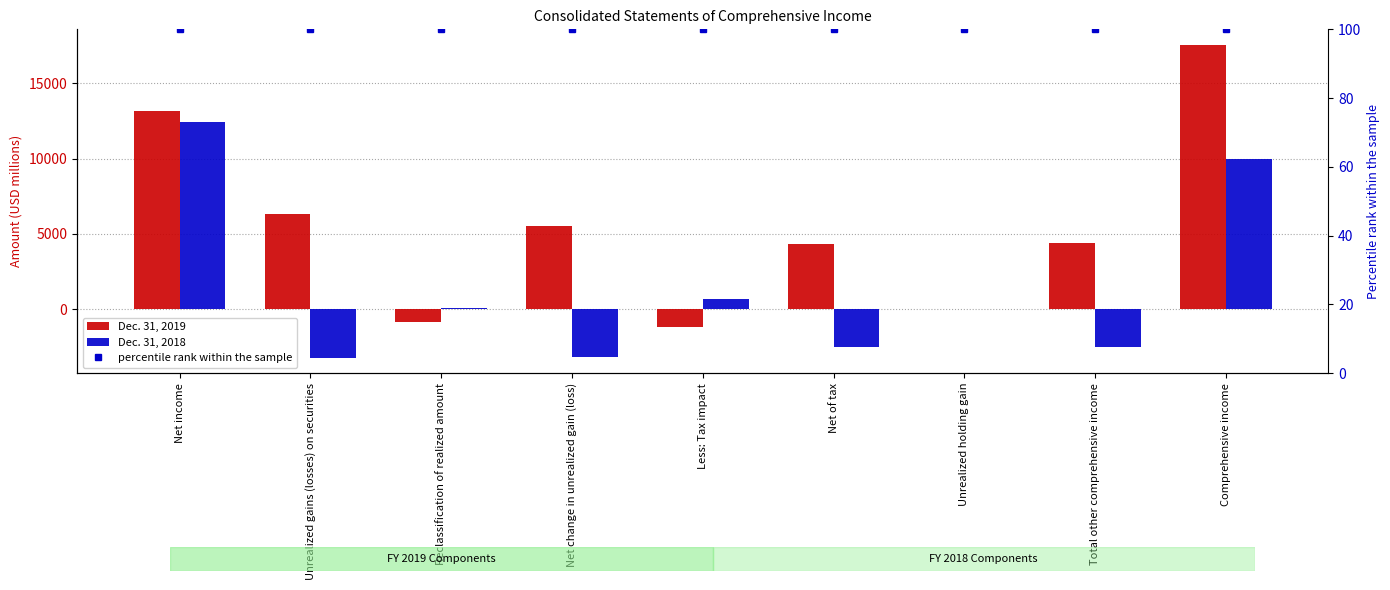

What is the average value of the Dec. 31, 2019 series?

5480